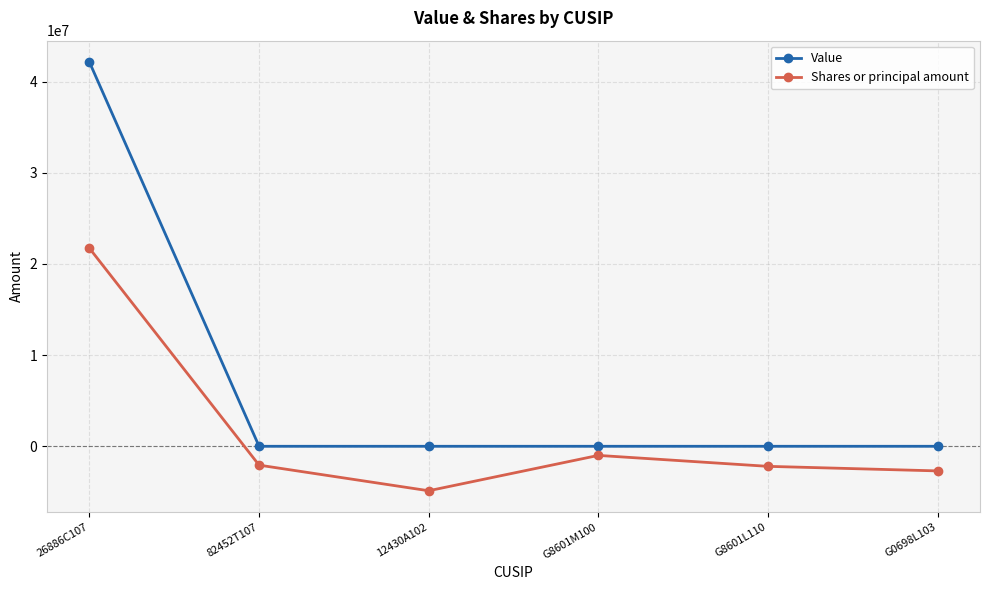

Which category has the lowest value across all series?

12430A102